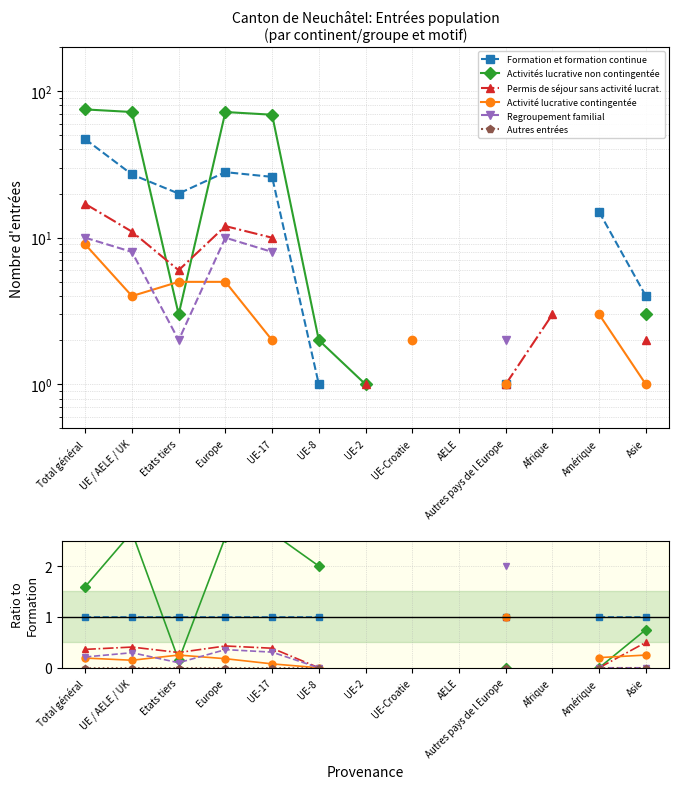

Between Total général and Amérique, which series saw the biggest shift?

Activités lucrative non contingentée